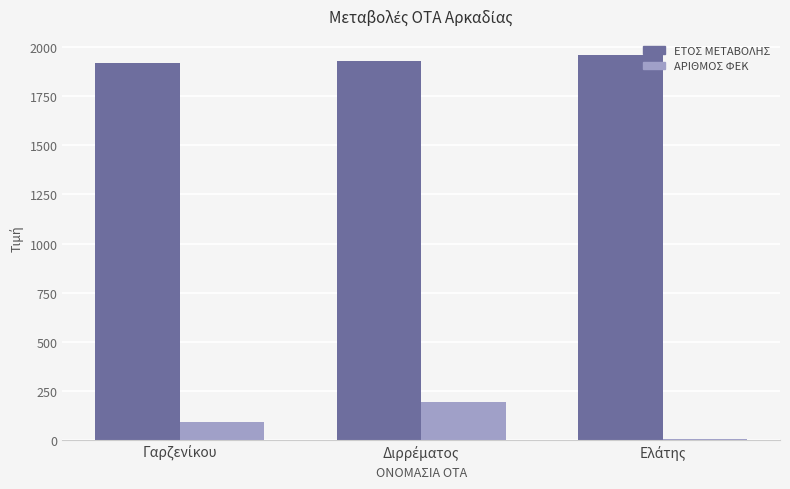

How many groups of bars are there?

3